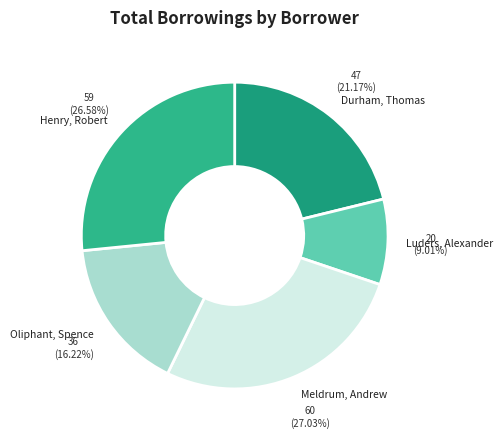

Is Henry, Robert the majority of the pie?

No